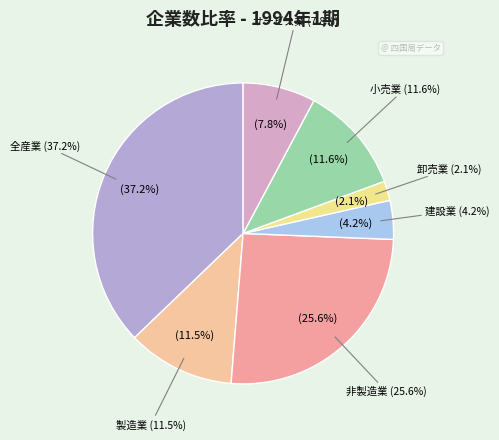

How much of the chart is everything except サービス業?

92.2%